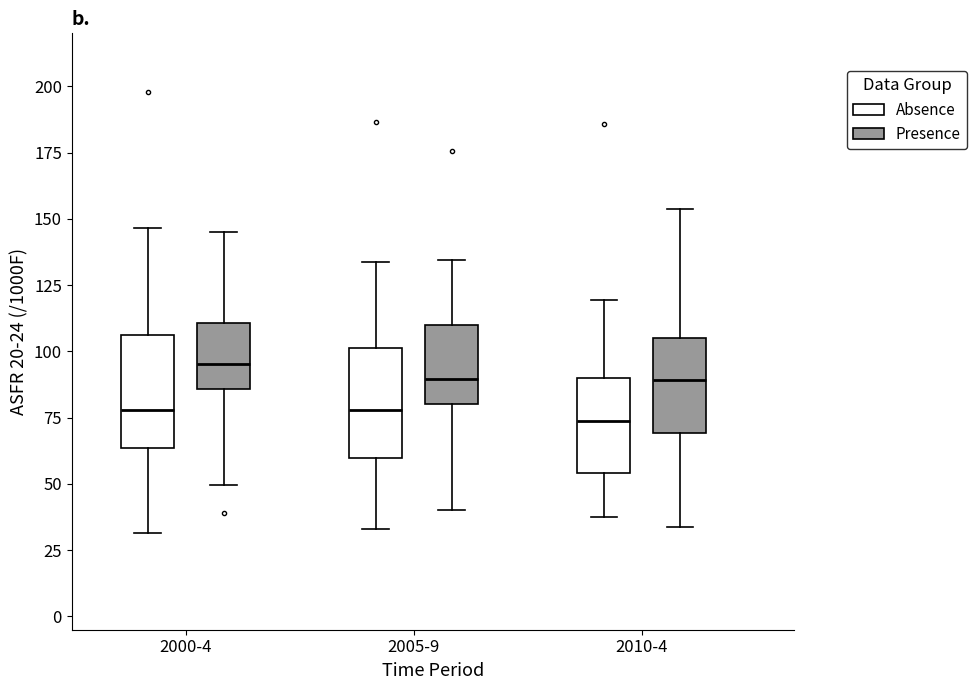

Reading left to right, read every box against the y-axis: the position of its median line, the range the box covers, and the ends of its whiskers. The values are not printed on the chart, so give them approximately, as read against the axis.

2000-4 (Absence): median 80, box 65 to 105, whiskers 30 to 145
2000-4 (Presence): median 95, box 85 to 110, whiskers 50 to 145
2005-9 (Absence): median 80, box 60 to 100, whiskers 35 to 135
2005-9 (Presence): median 90, box 80 to 110, whiskers 40 to 135
2010-4 (Absence): median 75, box 55 to 90, whiskers 40 to 120
2010-4 (Presence): median 90, box 70 to 105, whiskers 35 to 155